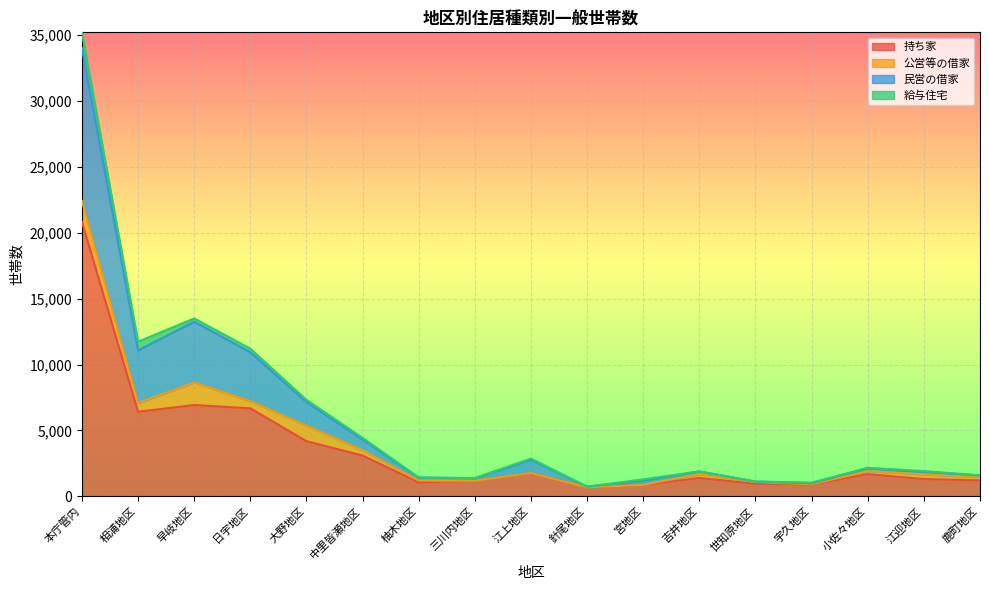

What position from the left is 本庁管内?

1